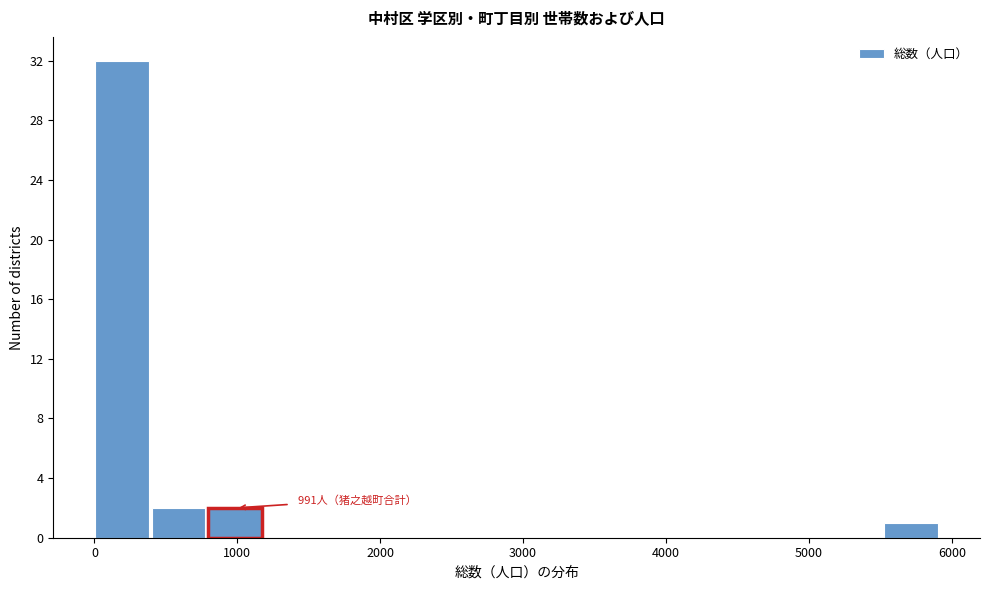

Read against the x-axis, roughly where is the centre of the tallest bar?

200